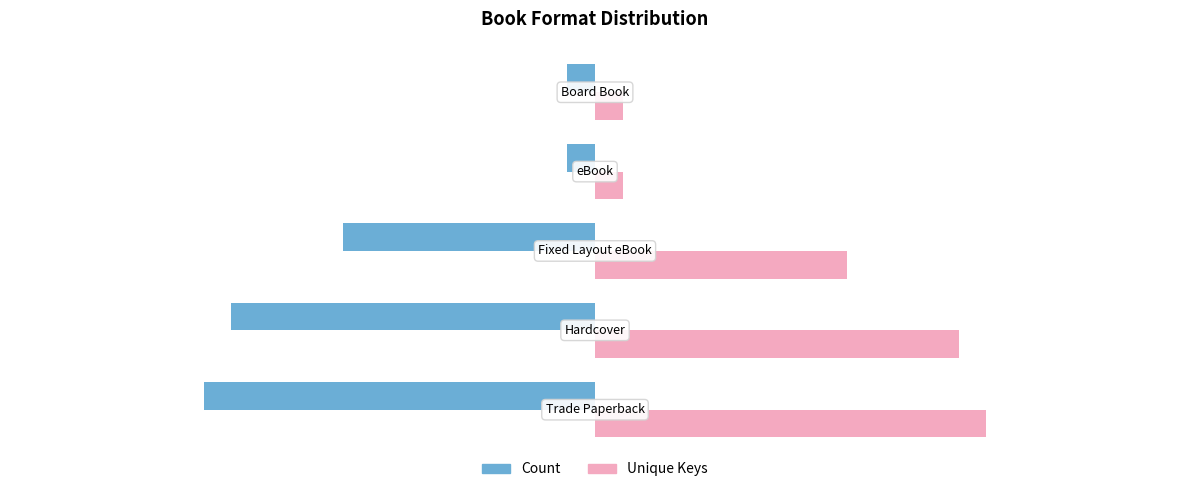

Which series has the largest total across all categories?

Unique Keys